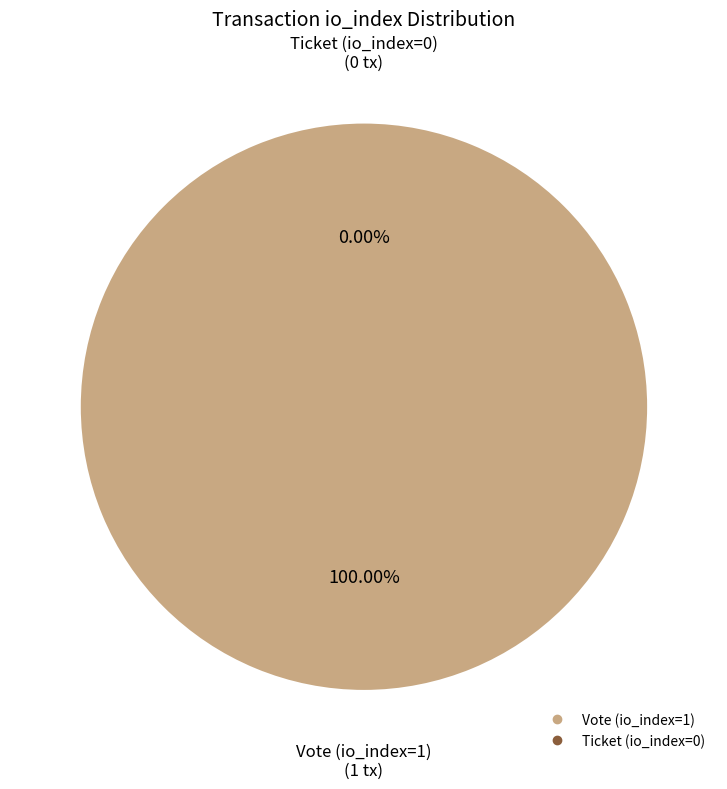

What is the total percentage of Ticket (io_index=0) and Vote (io_index=1)?

100.0%